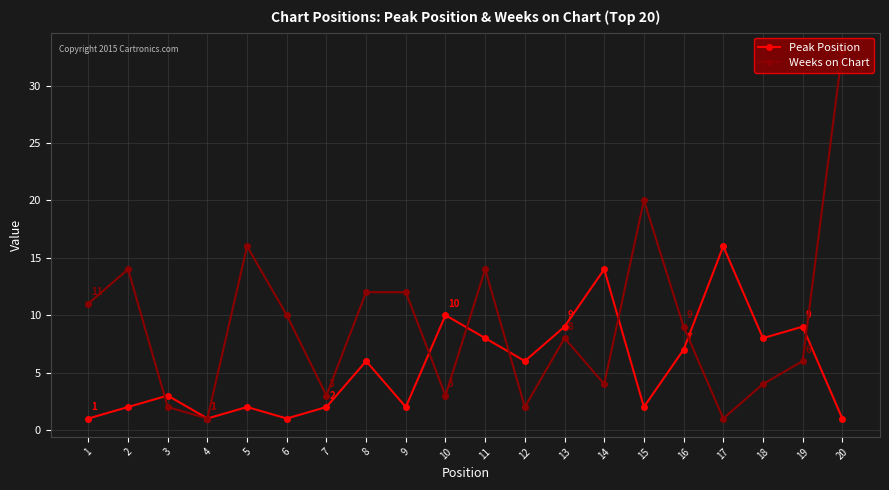

Does the chart have visible grid lines?

Yes